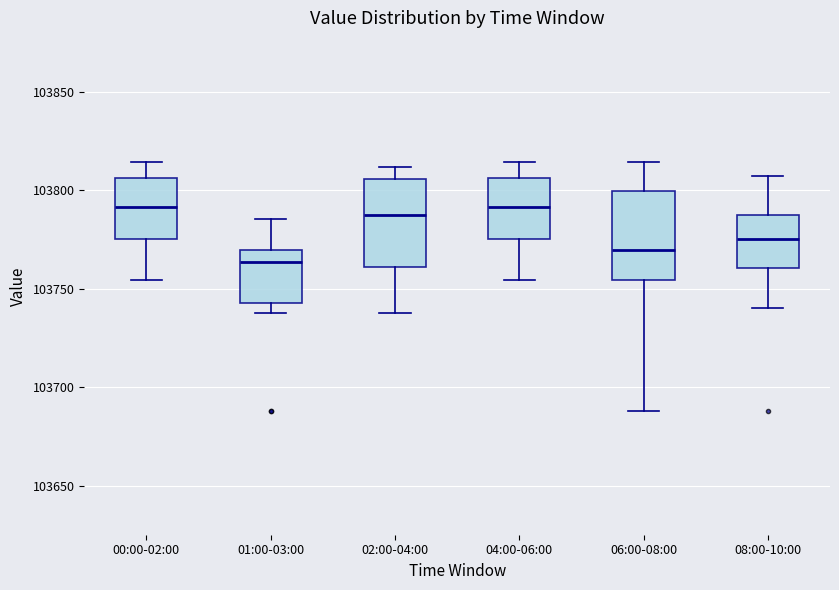

Where is the lower edge of the box for 06:00-08:00 on the y-axis? The values are not printed on the chart, so give them approximately, as read against the axis.

103755